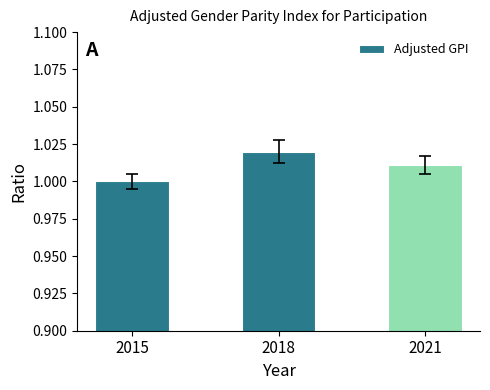

Rank the categories by value from lowest to highest.

2015, 2021, 2018